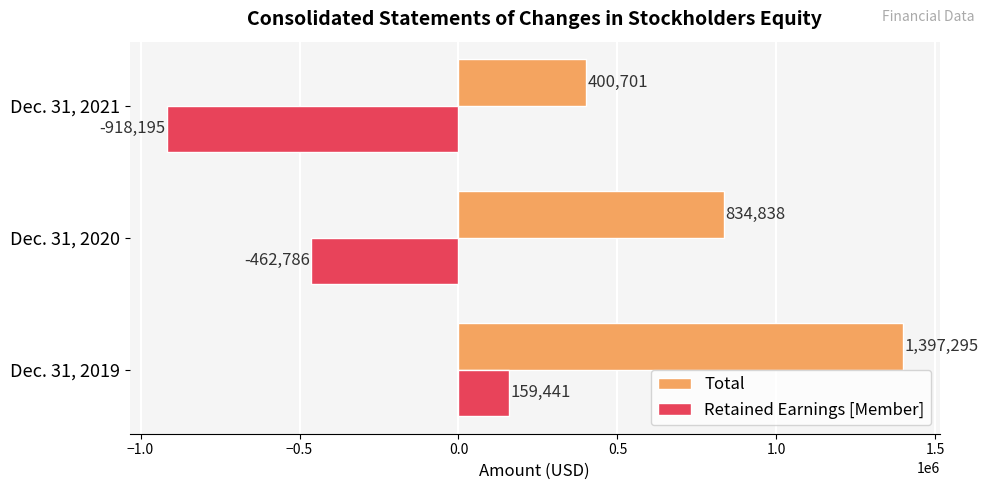

The Total series shows 400701 at Dec. 31, 2021. True or false?

True